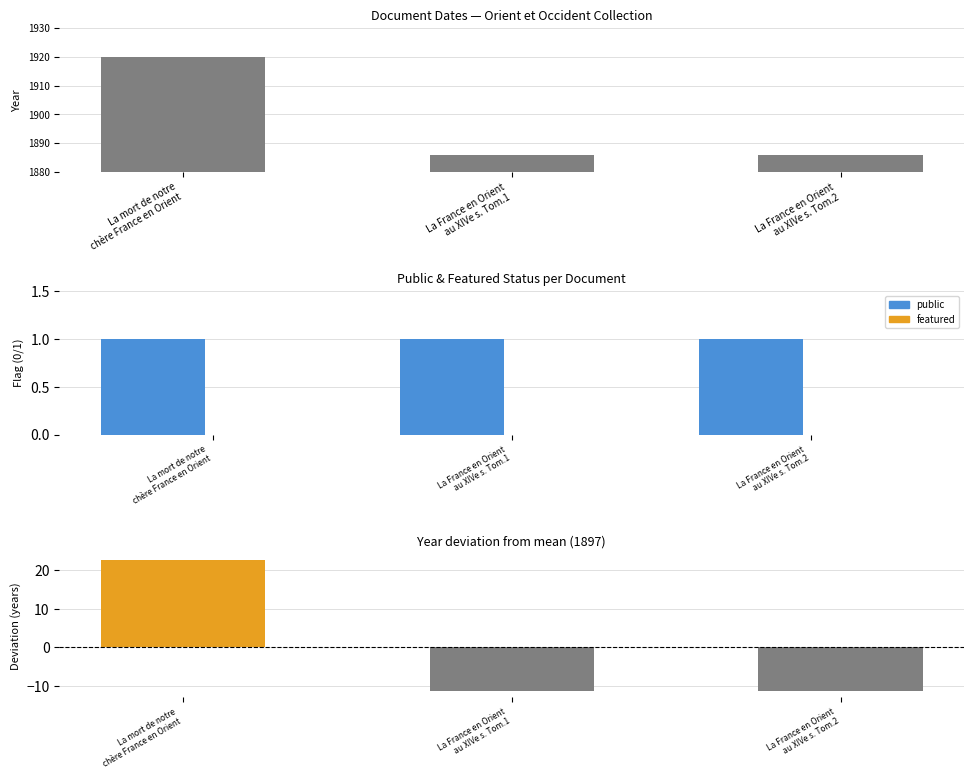

What is the greatest value displayed?

1920.0